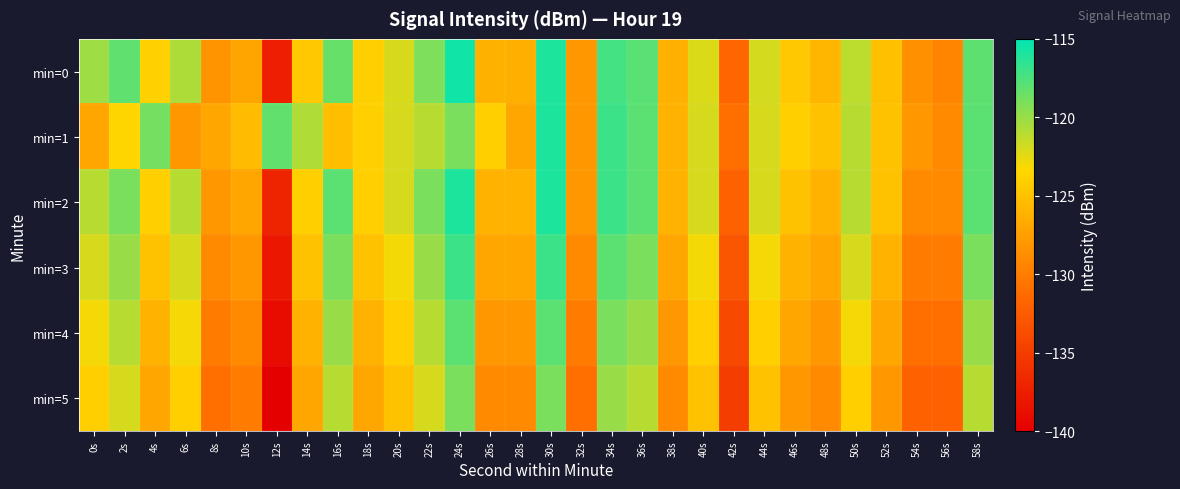

Reading left to right, transcribe all the data shown in this chart.

min=0: 0s=-120.2	2s=-118.1	4s=-123.9	6s=-120.7	8s=-128.3	10s=-127.1	12s=-137.4	14s=-124.5	16s=-118.4	18s=-123.9	20s=-122.1	22s=-119.1	24s=-115.6	26s=-126.2	28s=-126.3	30s=-116.0	32s=-128.1	34s=-117.3	36s=-117.9	38s=-126.3	40s=-122.1	42s=-131.6	44s=-122.0	46s=-124.5	48s=-125.8	50s=-121.2	52s=-125.1	54s=-128.5	56s=-129.5	58s=-118.1
min=1: 0s=-126.9	2s=-123.6	4s=-118.8	6s=-128.1	8s=-126.9	10s=-125.4	12s=-118.2	14s=-120.8	16s=-125.2	18s=-123.9	20s=-122.0	22s=-121.0	24s=-119.0	26s=-124.0	28s=-127.0	30s=-116.0	32s=-128.0	34s=-117.0	36s=-118.0	38s=-126.0	40s=-122.0	42s=-131.0	44s=-122.0	46s=-124.0	48s=-125.0	50s=-121.0	52s=-125.0	54s=-128.0	56s=-129.0	58s=-118.0
min=2: 0s=-121.0	2s=-119.0	4s=-124.0	6s=-121.0	8s=-128.0	10s=-127.0	12s=-137.0	14s=-124.0	16s=-118.0	18s=-124.0	20s=-122.0	22s=-119.0	24s=-116.0	26s=-126.0	28s=-126.0	30s=-116.0	32s=-128.0	34s=-117.0	36s=-118.0	38s=-126.0	40s=-122.0	42s=-132.0	44s=-122.0	46s=-125.0	48s=-126.0	50s=-121.0	52s=-125.0	54s=-129.0	56s=-129.0	58s=-118.0
min=3: 0s=-122.0	2s=-120.0	4s=-125.0	6s=-122.0	8s=-129.0	10s=-128.0	12s=-138.0	14s=-125.0	16s=-119.0	18s=-125.0	20s=-123.0	22s=-120.0	24s=-117.0	26s=-127.0	28s=-127.0	30s=-117.0	32s=-129.0	34s=-118.0	36s=-119.0	38s=-127.0	40s=-123.0	42s=-133.0	44s=-123.0	46s=-126.0	48s=-127.0	50s=-122.0	52s=-126.0	54s=-130.0	56s=-130.0	58s=-119.0
min=4: 0s=-123.0	2s=-121.0	4s=-126.0	6s=-123.0	8s=-130.0	10s=-129.0	12s=-139.0	14s=-126.0	16s=-120.0	18s=-126.0	20s=-124.0	22s=-121.0	24s=-118.0	26s=-128.0	28s=-128.0	30s=-118.0	32s=-130.0	34s=-119.0	36s=-120.0	38s=-128.0	40s=-124.0	42s=-134.0	44s=-124.0	46s=-127.0	48s=-128.0	50s=-123.0	52s=-127.0	54s=-131.0	56s=-131.0	58s=-120.0
min=5: 0s=-124.0	2s=-122.0	4s=-127.0	6s=-124.0	8s=-131.0	10s=-130.0	12s=-140.0	14s=-127.0	16s=-121.0	18s=-127.0	20s=-125.0	22s=-122.0	24s=-119.0	26s=-129.0	28s=-129.0	30s=-119.0	32s=-131.0	34s=-120.0	36s=-121.0	38s=-129.0	40s=-125.0	42s=-135.0	44s=-125.0	46s=-128.0	48s=-129.0	50s=-124.0	52s=-128.0	54s=-132.0	56s=-132.0	58s=-121.0